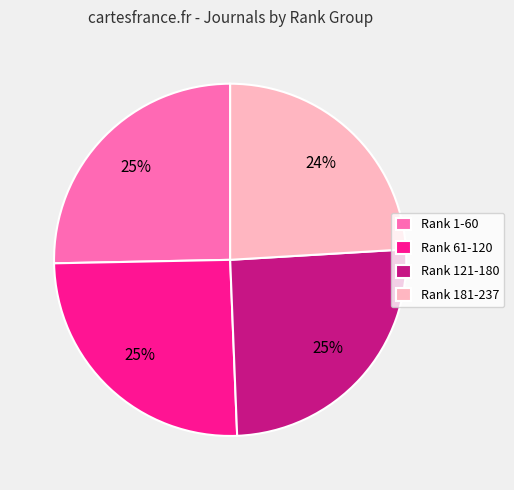

Approximately how many times larger is the value at Rank 181-237 compared to Rank 121-180?

1.0